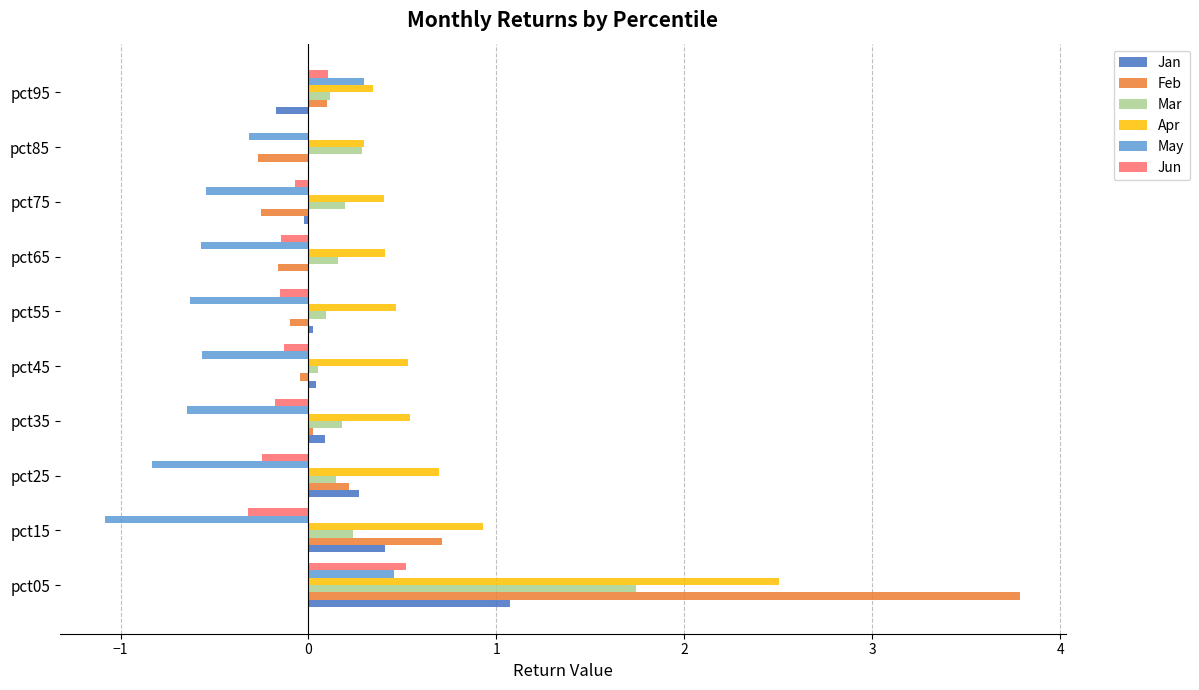

What is the greatest value displayed?

3.8